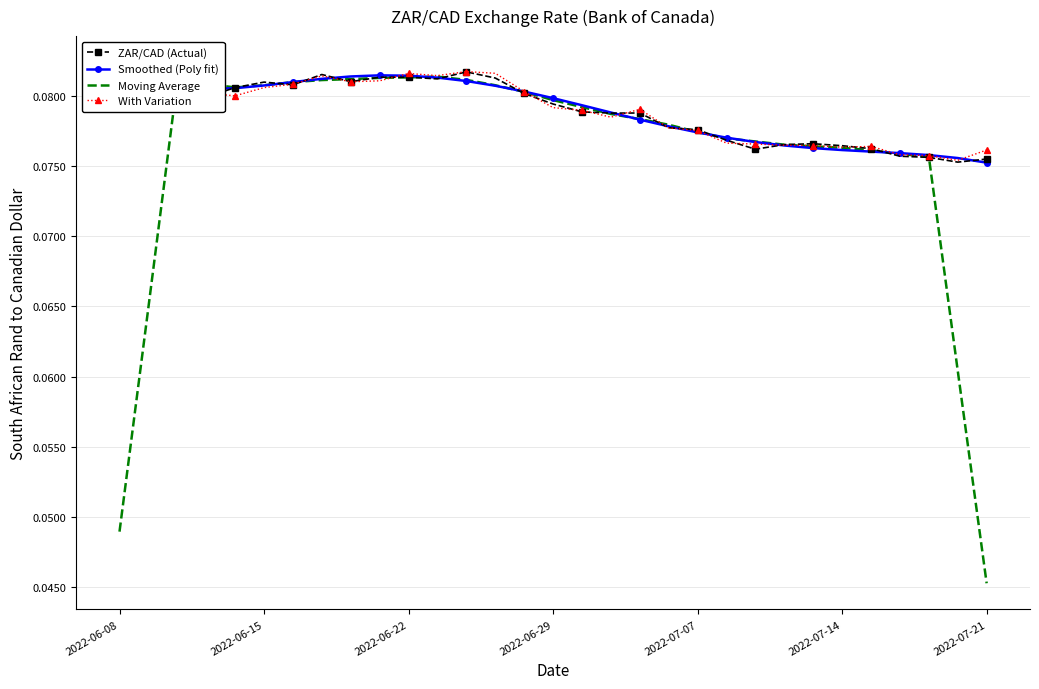

Where is Moving Average nearest to the value 0?

2022-07-21